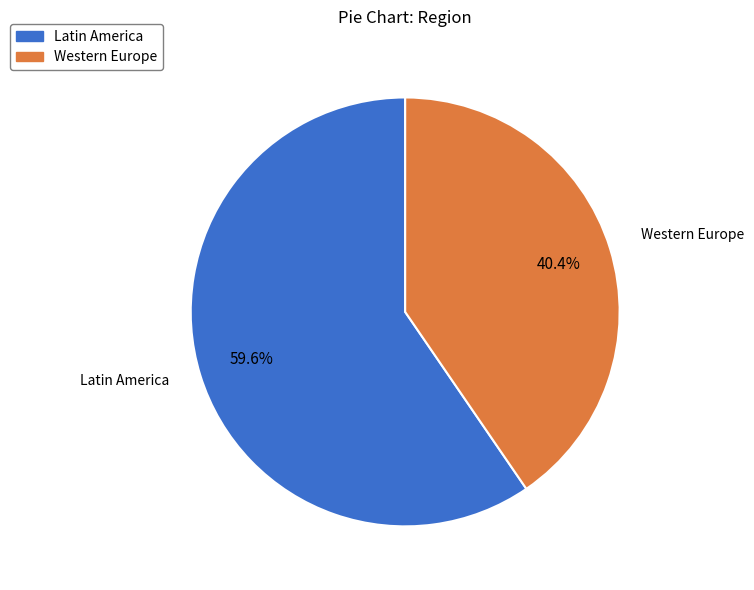

What is the smallest slice in the pie chart?

Western Europe